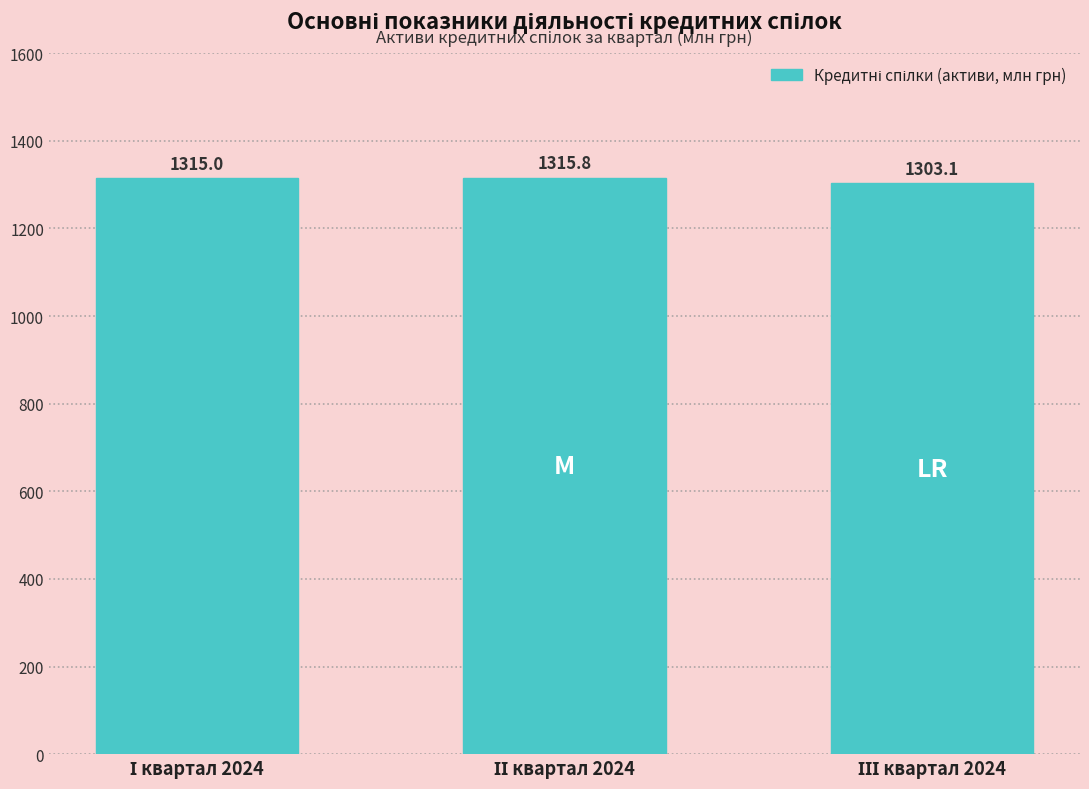

Reading left to right, extract all data points from this chart.

1315.0	1315.8	1303.1